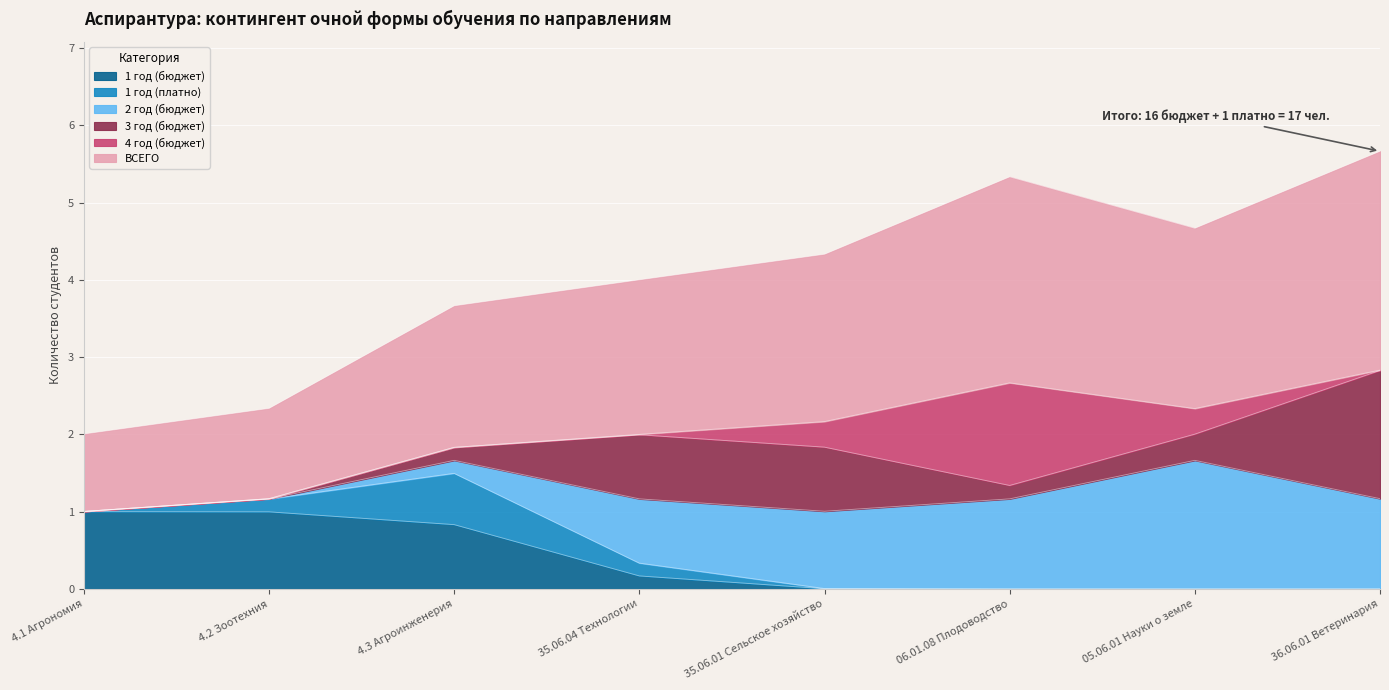

The 1 год (бюджет) series shows 0.0 at 35.06.01 Сельское хозяйство. True or false?

True